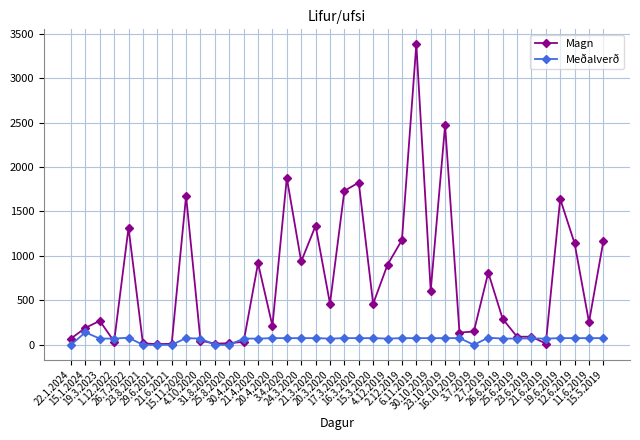

True or false: Meðalverð has more than 0 points higher than both neighbors.

True